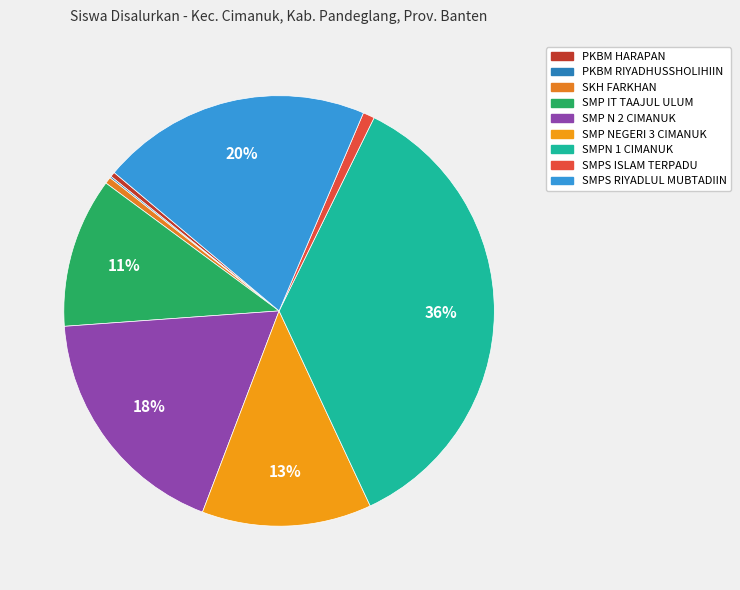

Is there a majority slice in this chart?

No